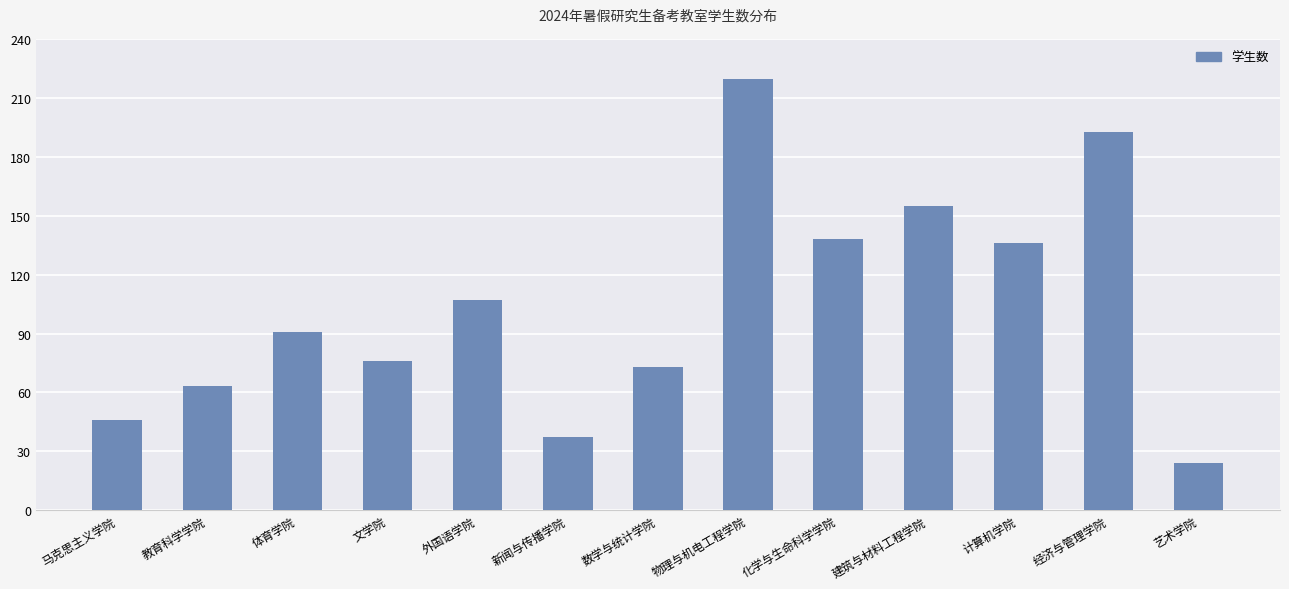

What is the value of the 2nd bar from the left?

63